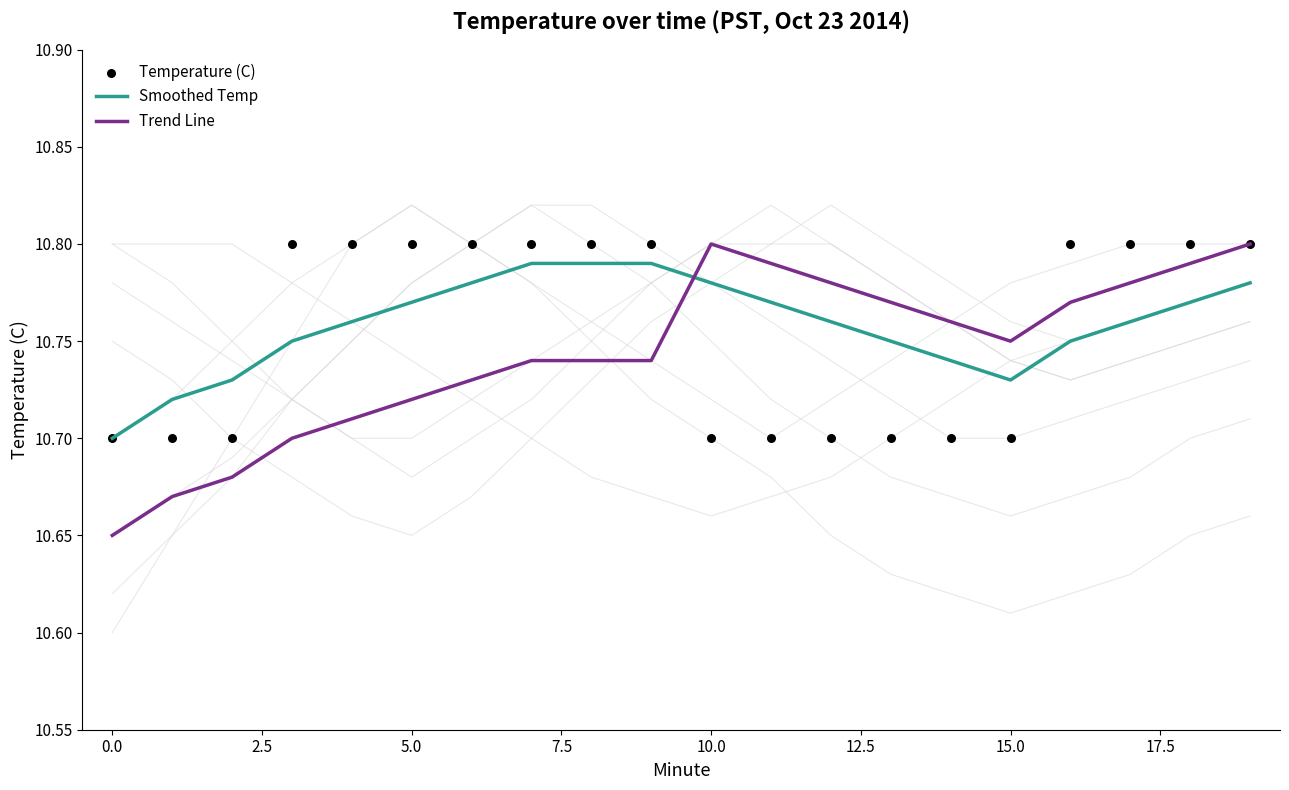

Which series has the widest spread of Y values?

Trend Line